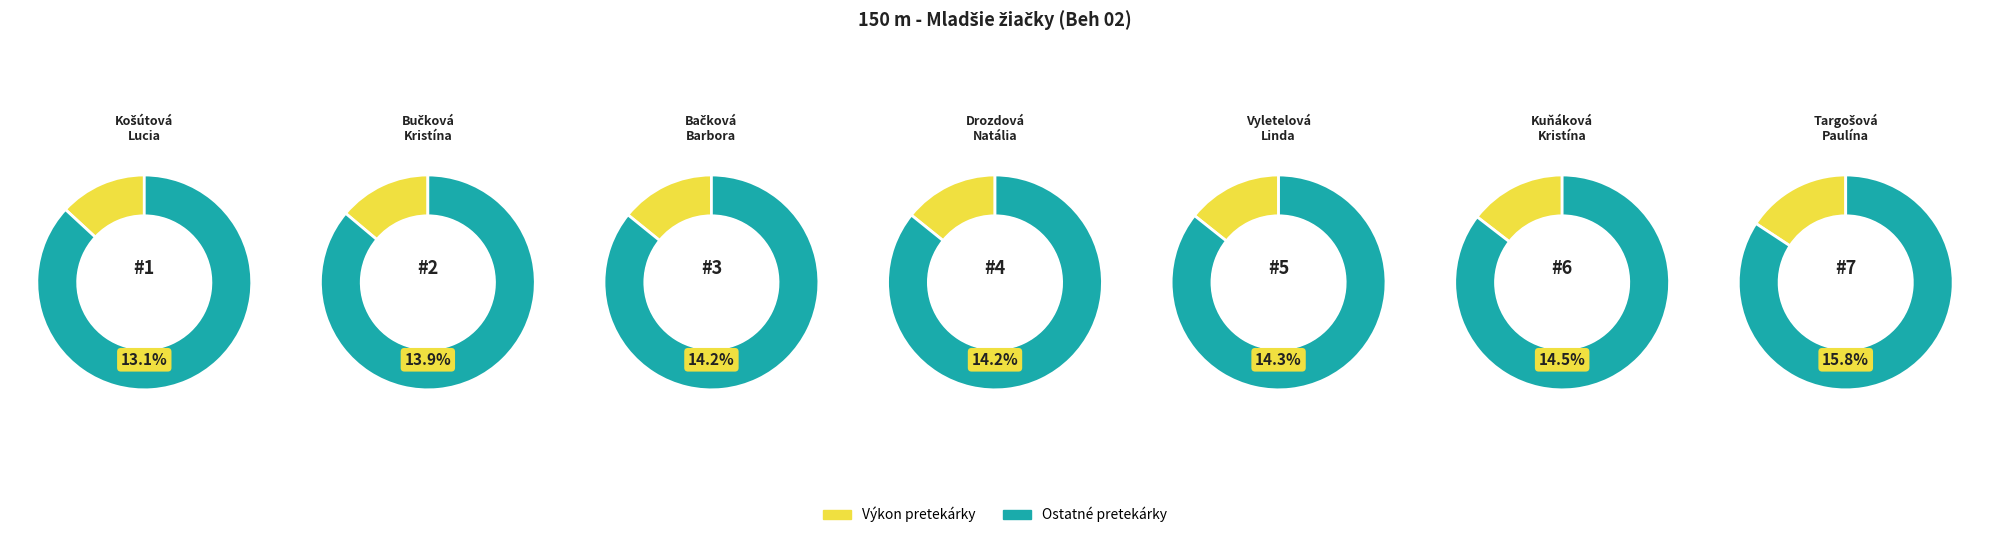

Which slice is the largest?

Targošová Paulína